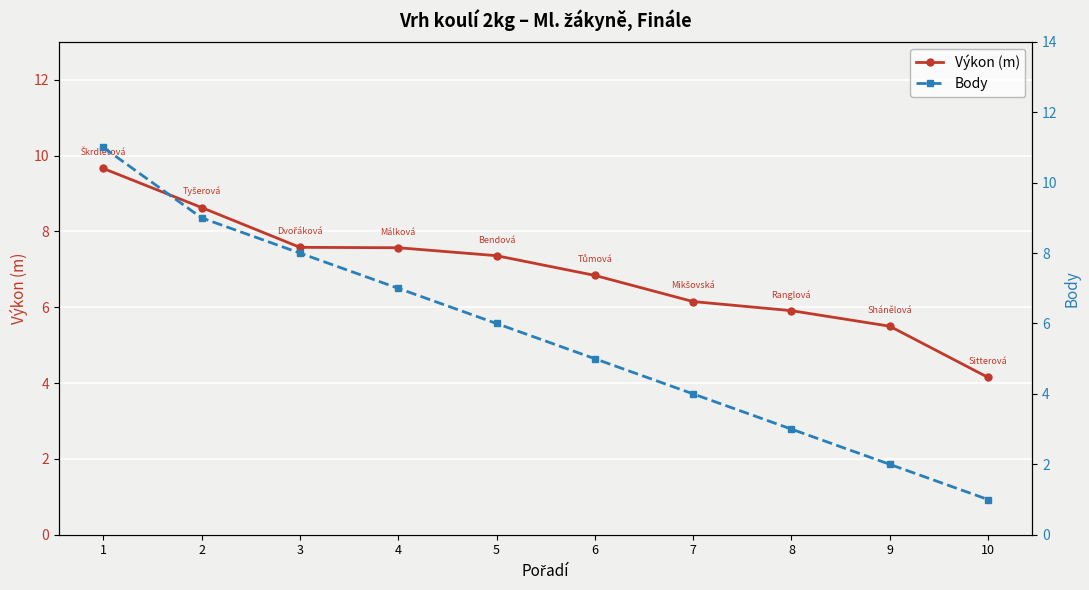

What is the spread (max minus min) of values at 4?

0.6